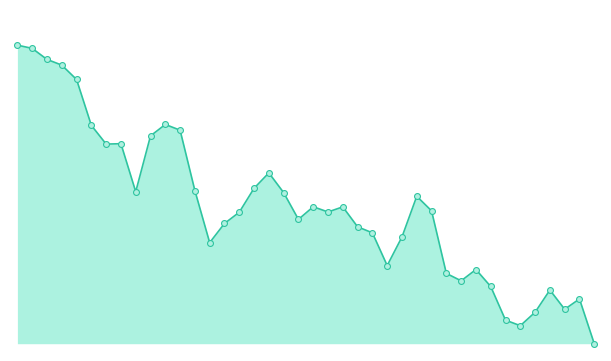

Does the chart have visible grid lines?

No